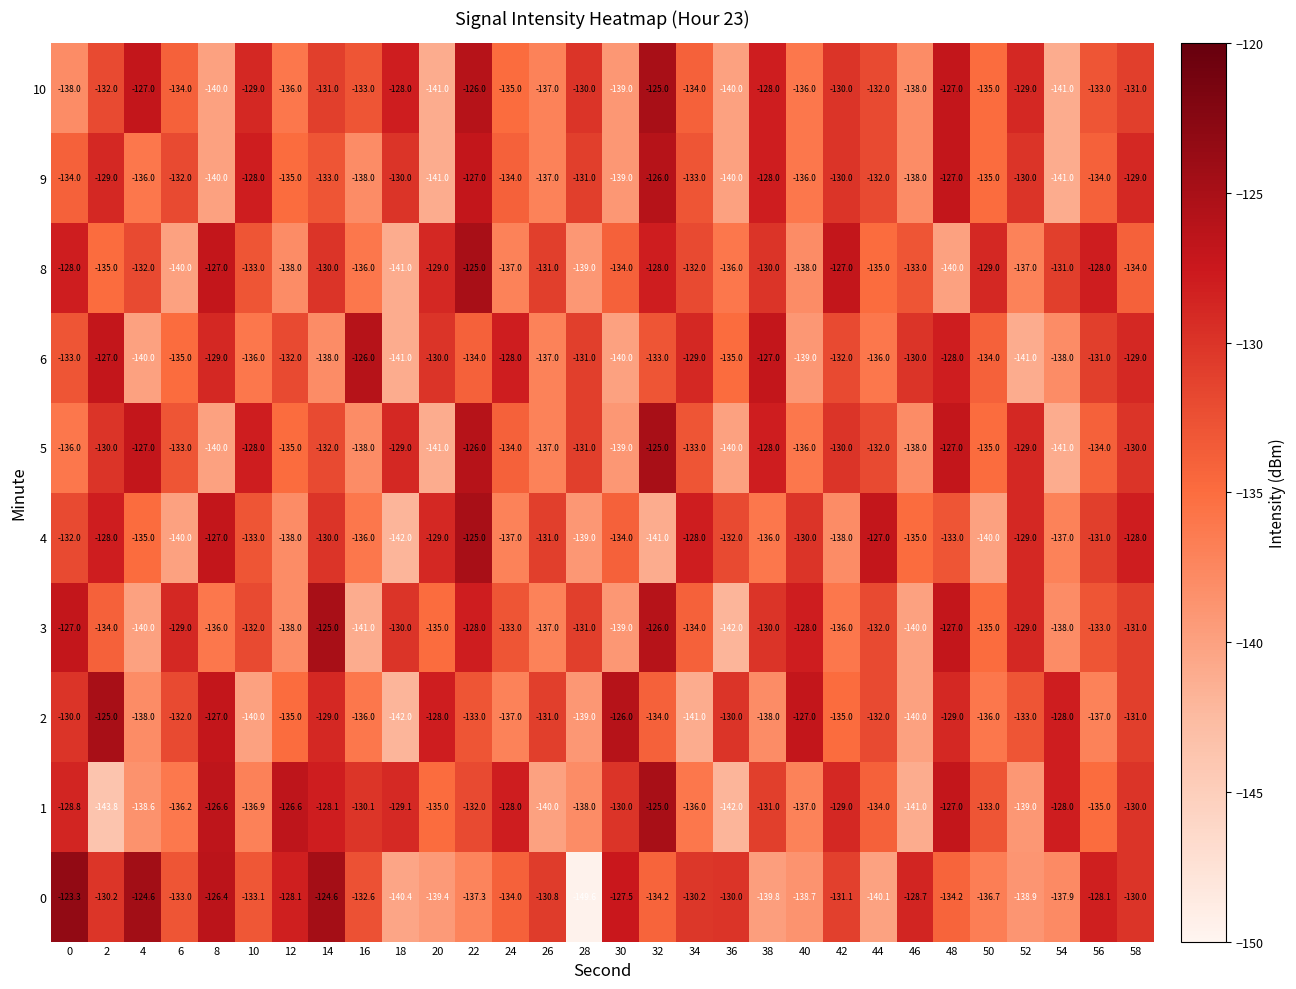

The value of 0 at 52 is -138.9. True or false?

True